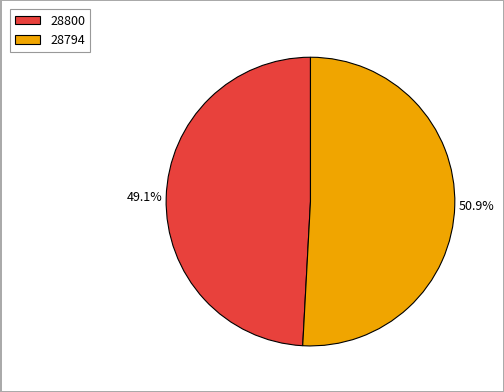

Which slice is the smallest?

28800